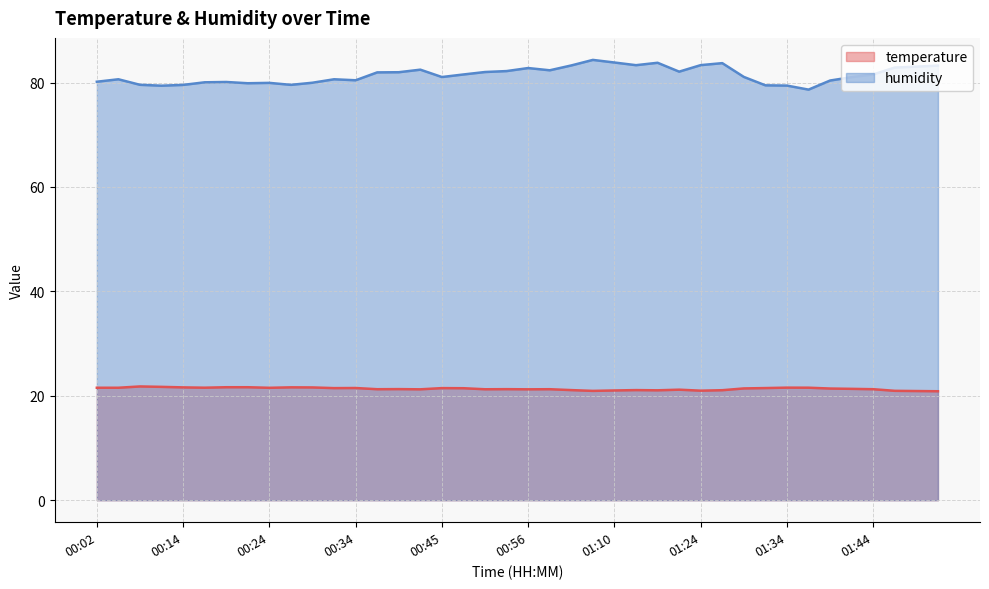

At which category does humidity reach its first local peak?

00:04